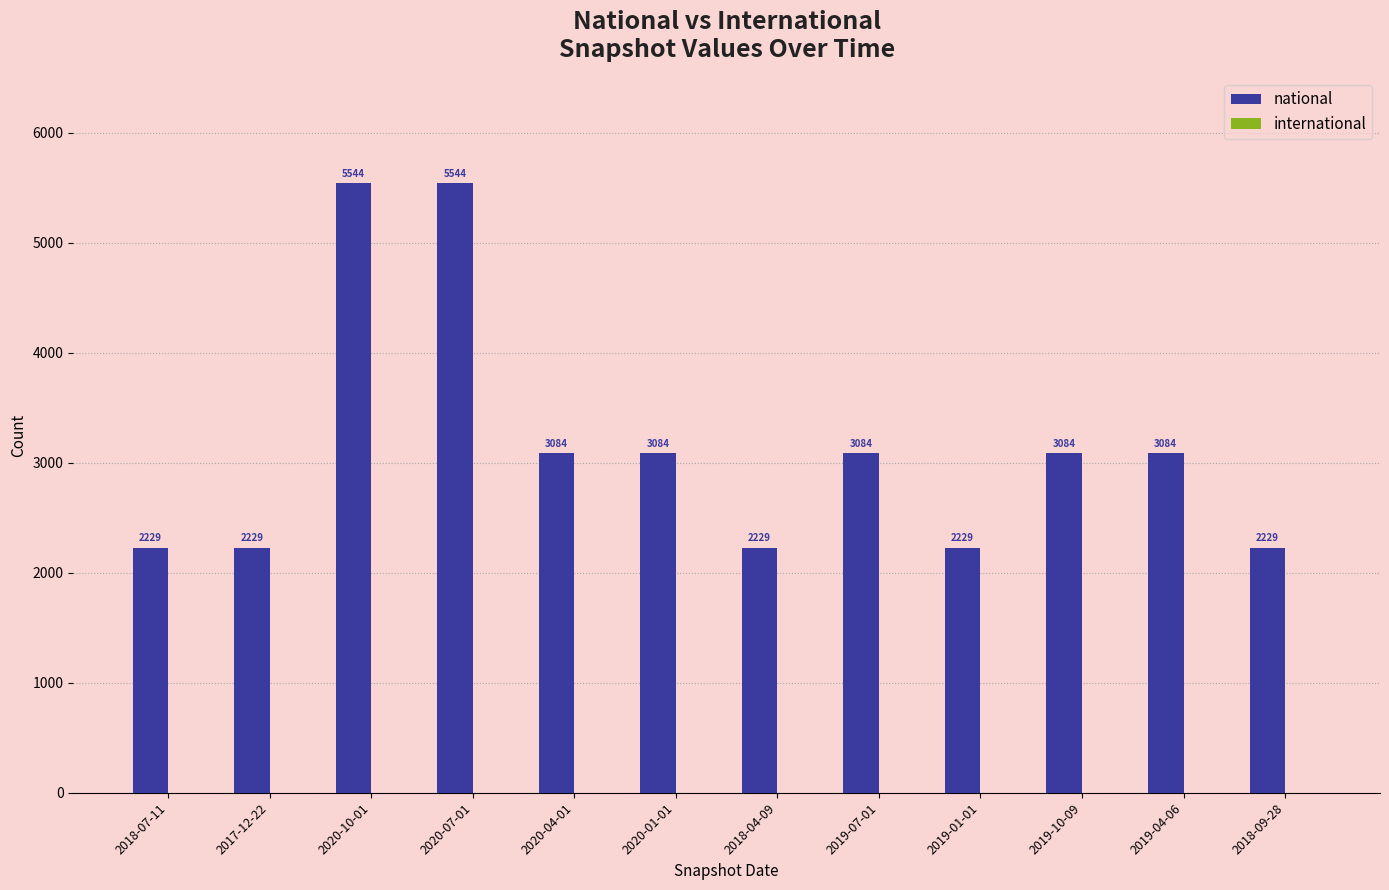

What is the approximate value at 2020-04-01, to the nearest 100?

3100